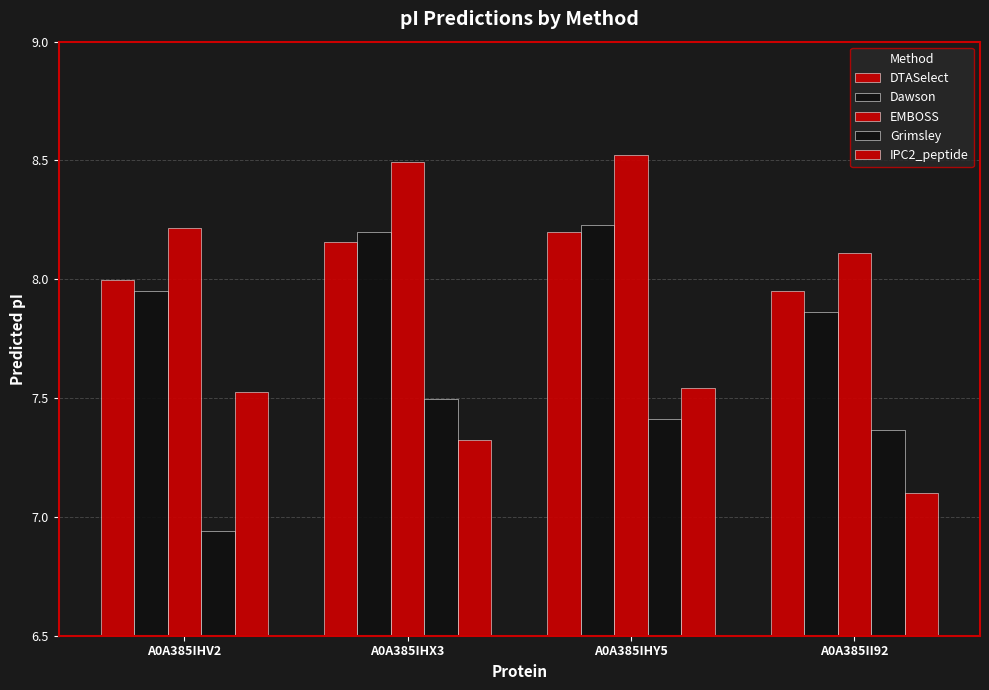

What is the difference between the highest and lowest values at A0A385II92?

1.0